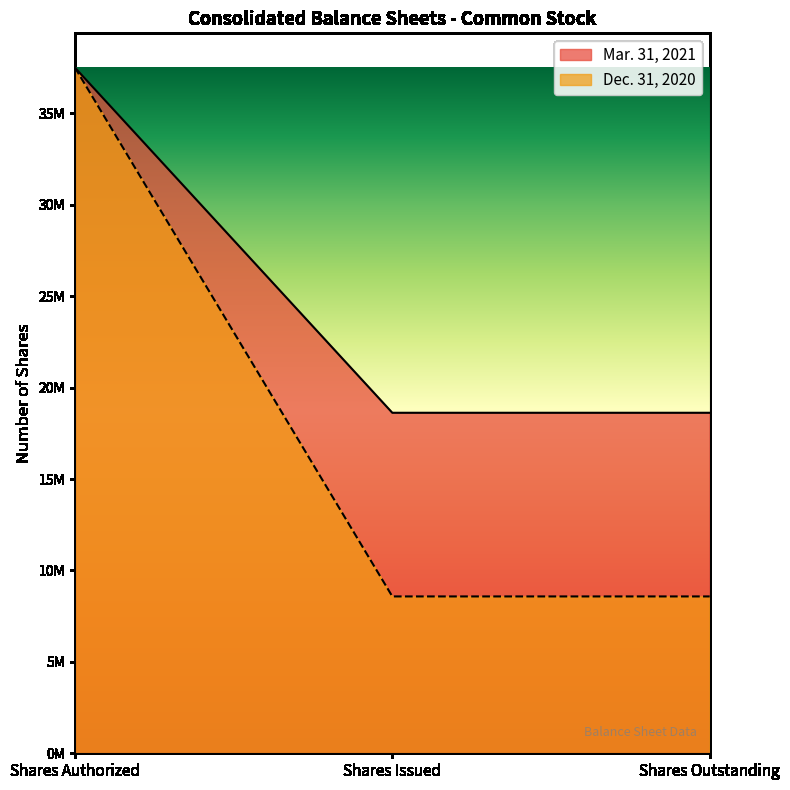

Reading left to right, extract all data points from this chart.

Mar. 31, 2021: 37500000	18621531	18621531
Dec. 31, 2020: 37500000	8577932	8577932